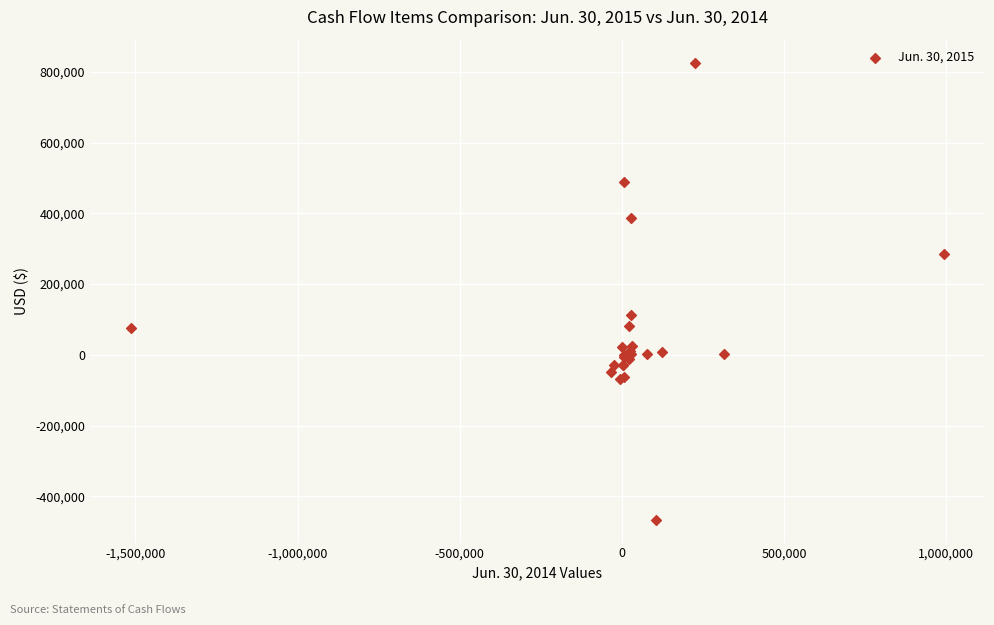

What Y value in the scatter plot is closest to 180163?

113250